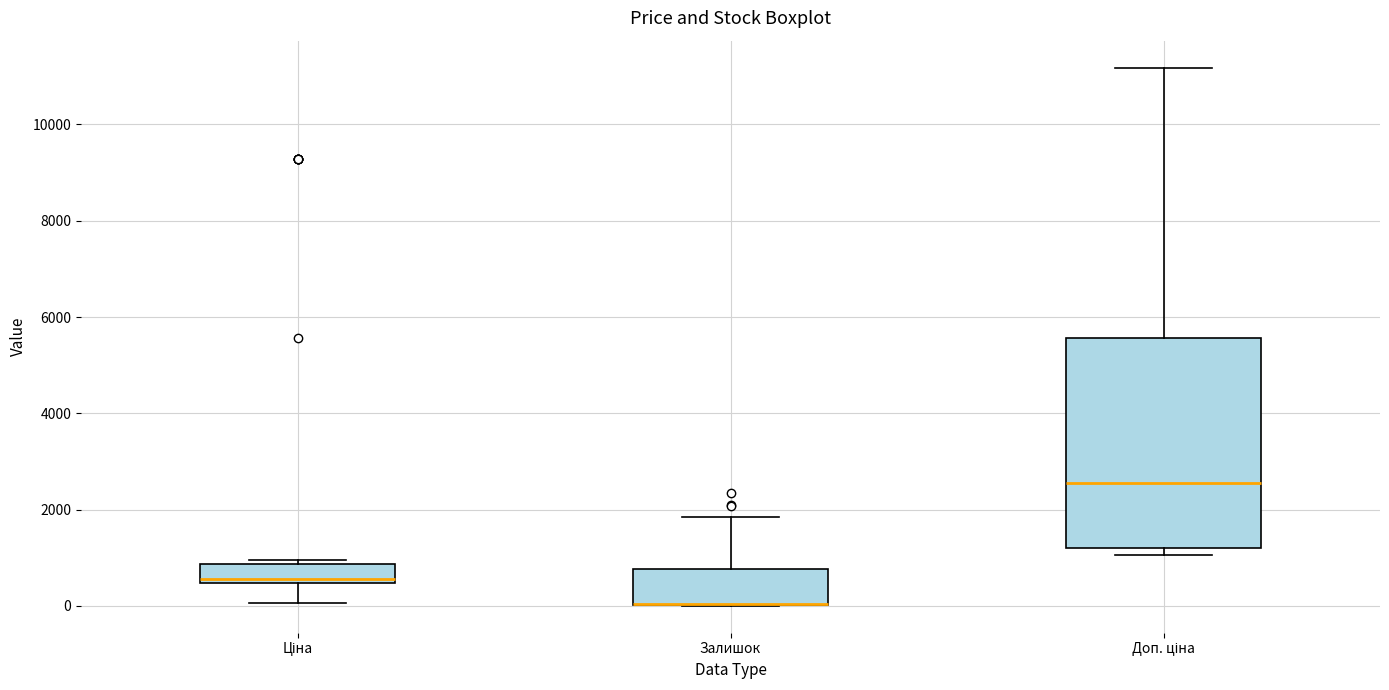

Reading left to right, transcribe this box plot: for each box, give where its median line is, the range the box spans, and where its two whiskers end, as read against the y-axis. The values are not printed on the chart, so give them approximately, as read against the axis.

Ціна: median 600, box 400 to 800, whiskers 0 to 1000
Залишок: median 0 (drawn on the box's lower edge), box 0 to 800, whiskers 0 to 1800
Доп. ціна: median 2600, box 1200 to 5600, whiskers 1000 to 11200